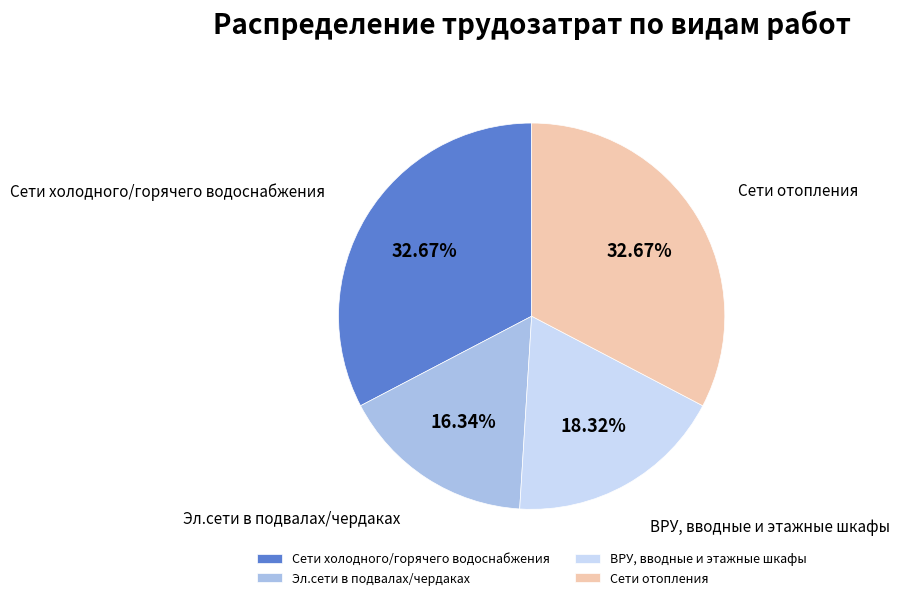

To the nearest percent, what is the average slice percentage?

25%